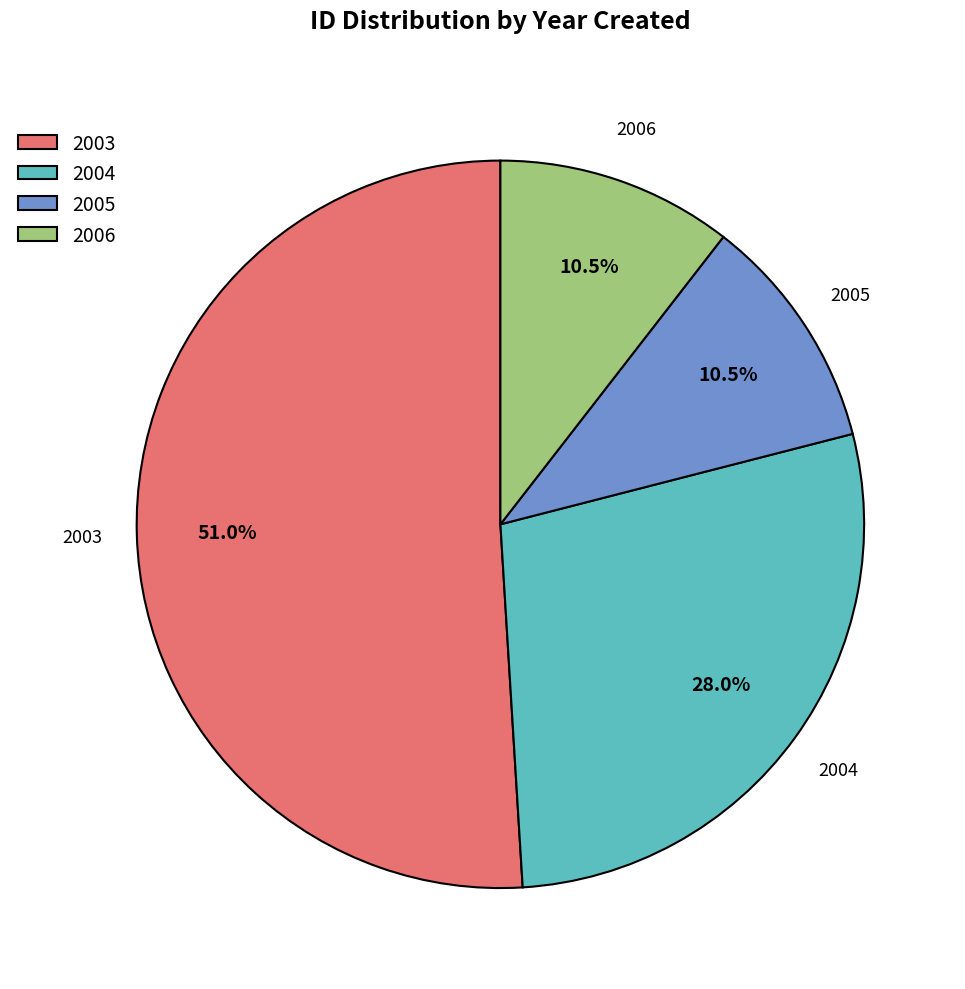

What portion of the pie excludes 2004?

72.0%